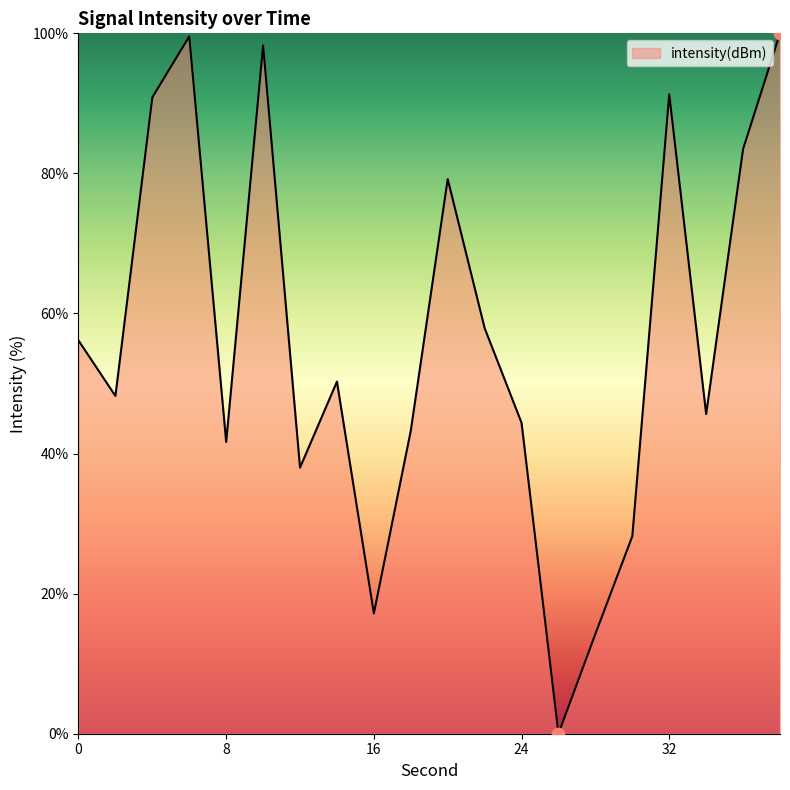

What is the maximum value shown in the chart?

100.0